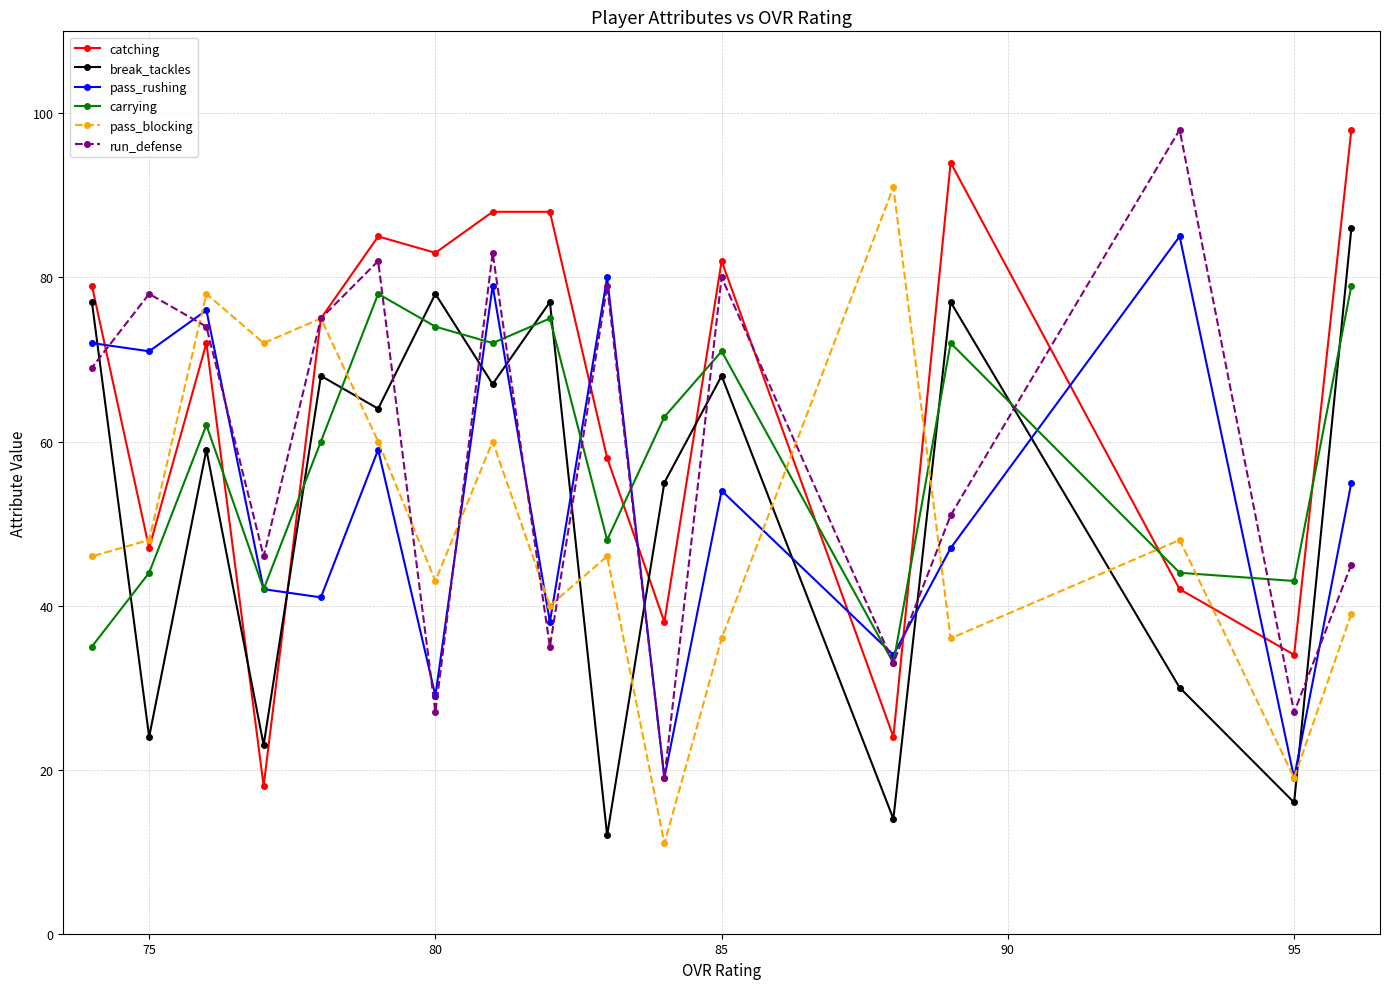

What is the minimum value shown in the chart?

11